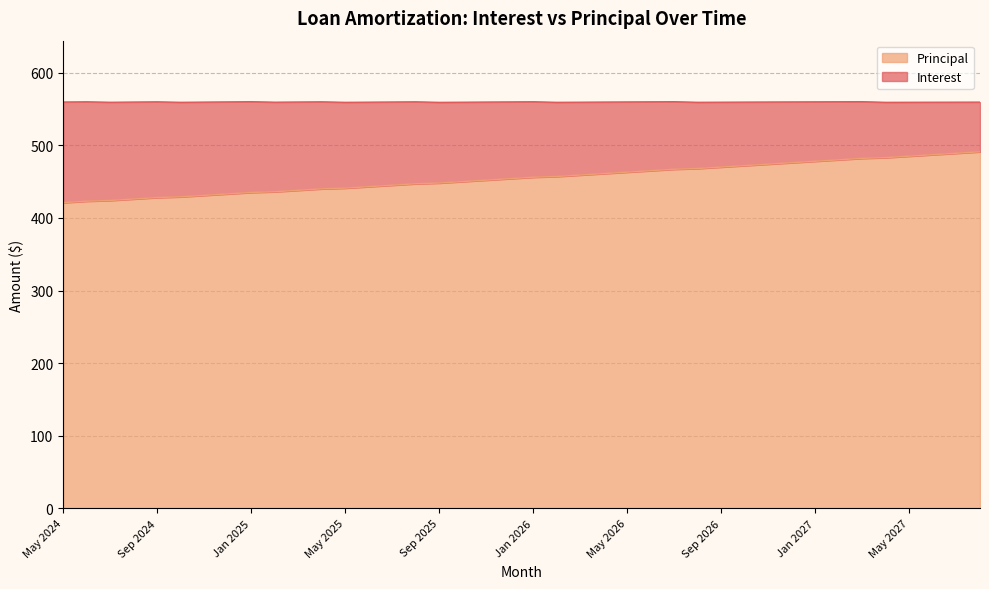

How many data points are less than 456?

20